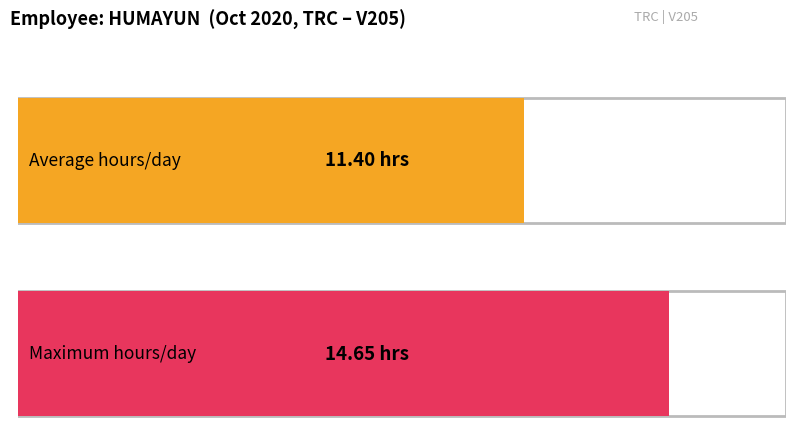

What is the maximum value shown in the chart?

14.7